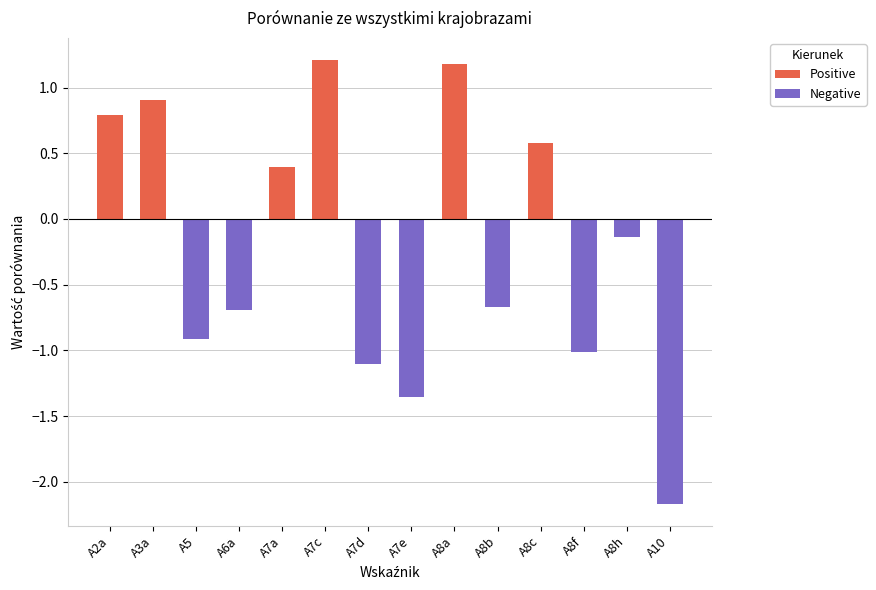

Does the chart contain any negative values?

Yes